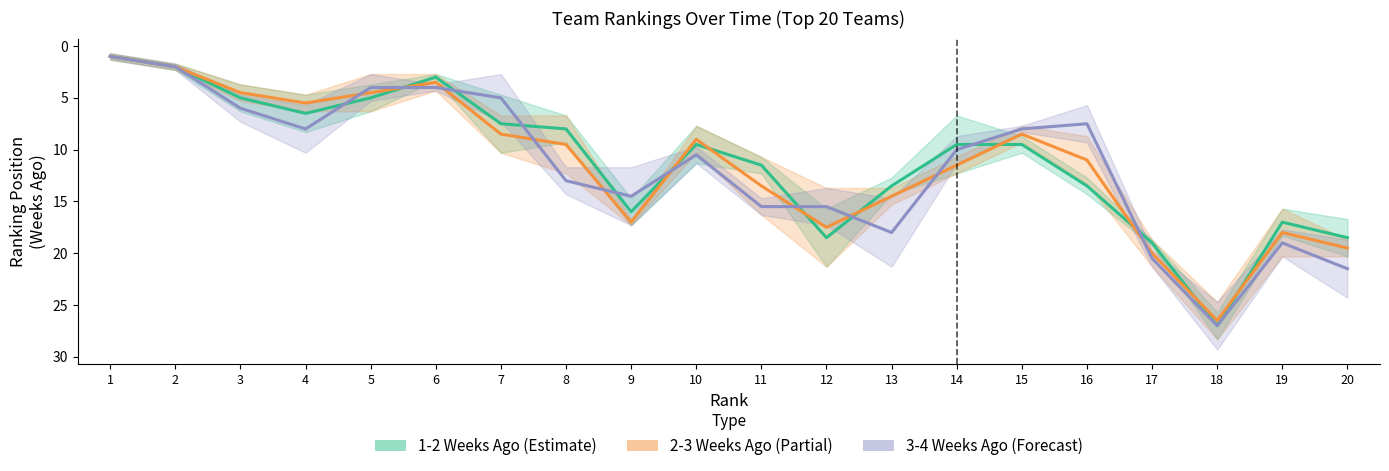

Reading left to right, list all the values displayed in this chart.

1-2 Weeks Ago (Estimate): 1=1.0	2=2.0	3=5.0	4=6.5	5=5.0	6=3.0	7=7.5	8=8.0	9=16.0	10=9.5	11=11.5	12=18.5	13=13.5	14=9.5	15=9.5	16=13.5	17=19.0	18=27.0	19=17.0	20=18.5
2-3 Weeks Ago (Partial): 1=1.0	2=2.0	3=4.5	4=5.5	5=4.5	6=3.5	7=8.5	8=9.5	9=17.0	10=9.0	11=13.5	12=17.5	13=14.5	14=11.5	15=8.5	16=11.0	17=20.0	18=26.5	19=18.0	20=19.5
3-4 Weeks Ago (Forecast): 1=1.0	2=2.0	3=6.0	4=8.0	5=4.0	6=4.0	7=5.0	8=13.0	9=14.5	10=10.5	11=15.5	12=15.5	13=18.0	14=10.0	15=8.0	16=7.5	17=20.5	18=27.0	19=19.0	20=21.5